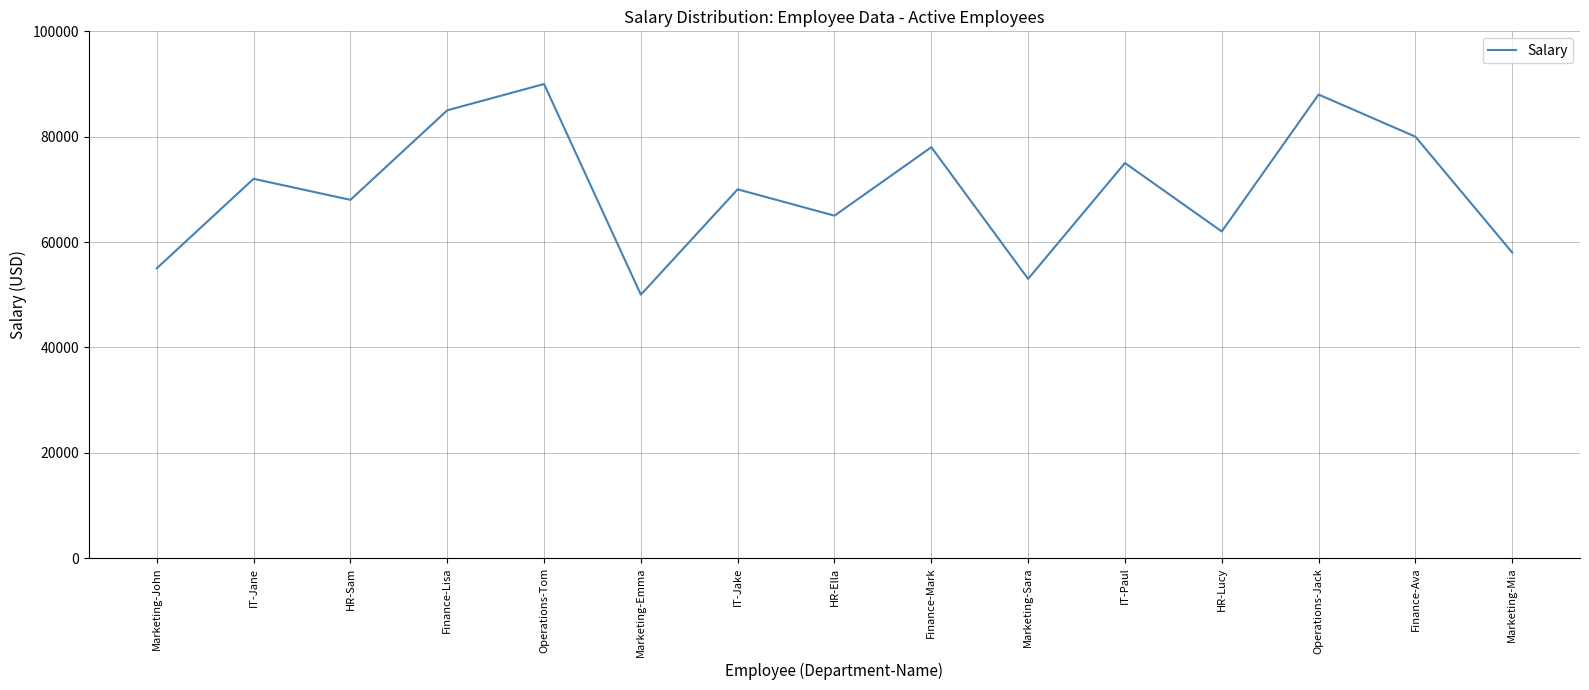

What is the approximate value at Operations-Jack, to the nearest 10?

88000